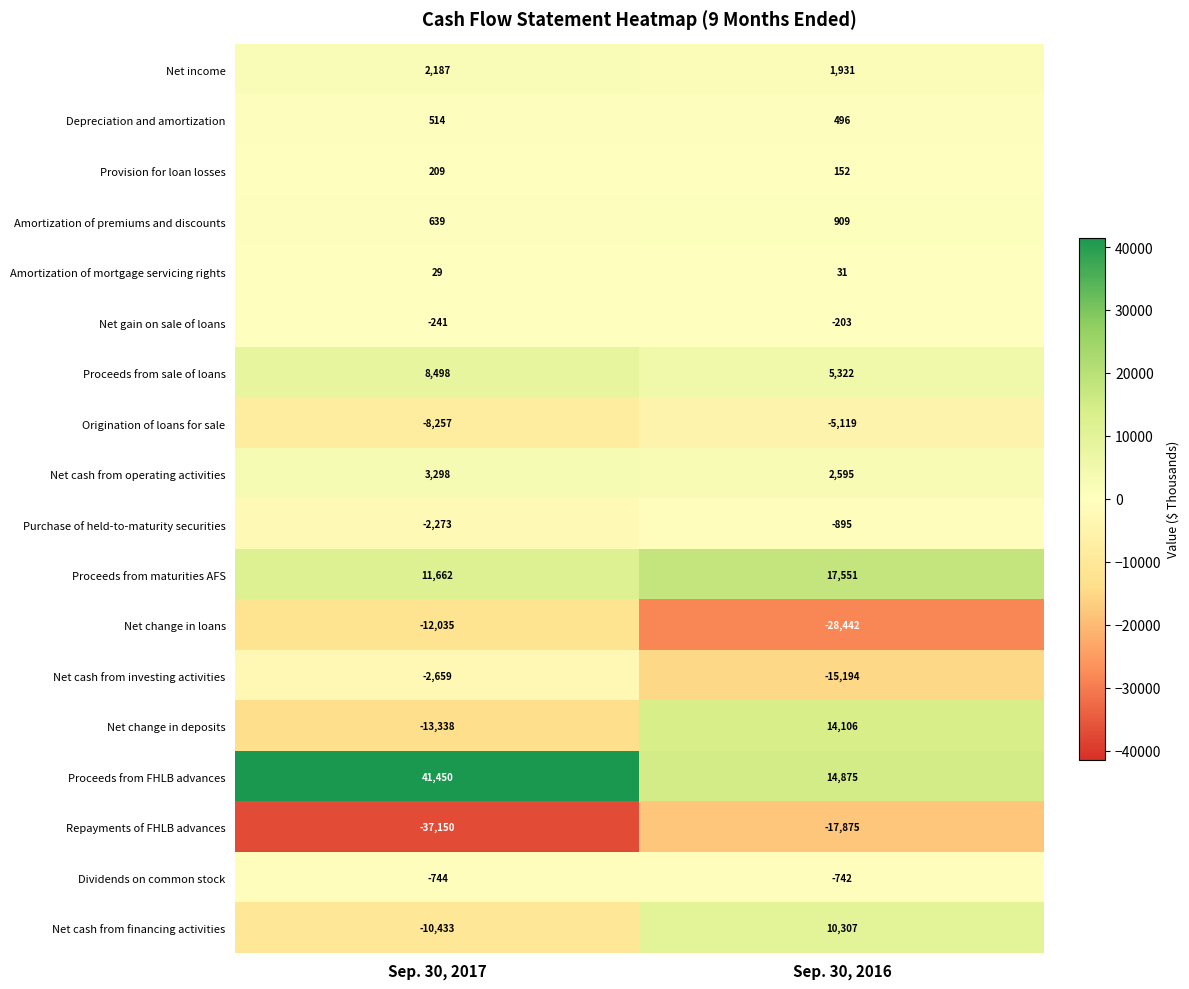

Read the Net cash from operating activities value at Sep. 30, 2016, to the nearest 50.

2600